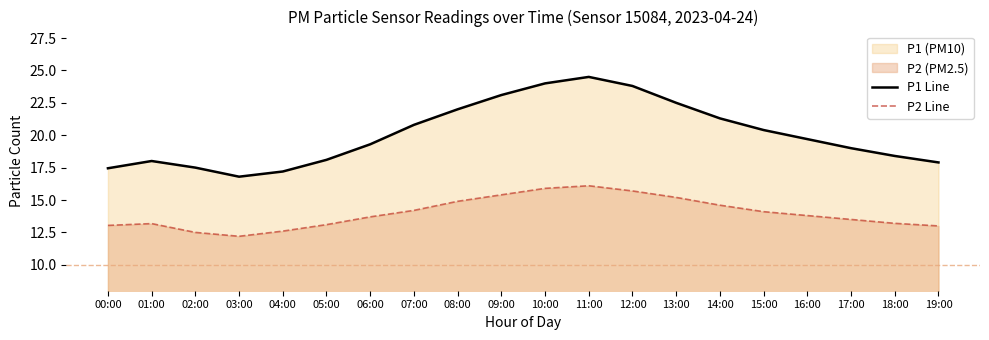

True or false: P2 Line and P1 Line cross at least once.

False